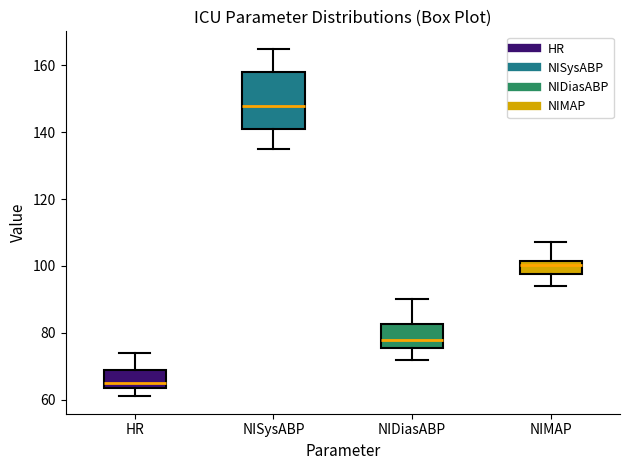

Comparing the boxes themselves (not the whiskers), which one is the tallest?

NISysABP